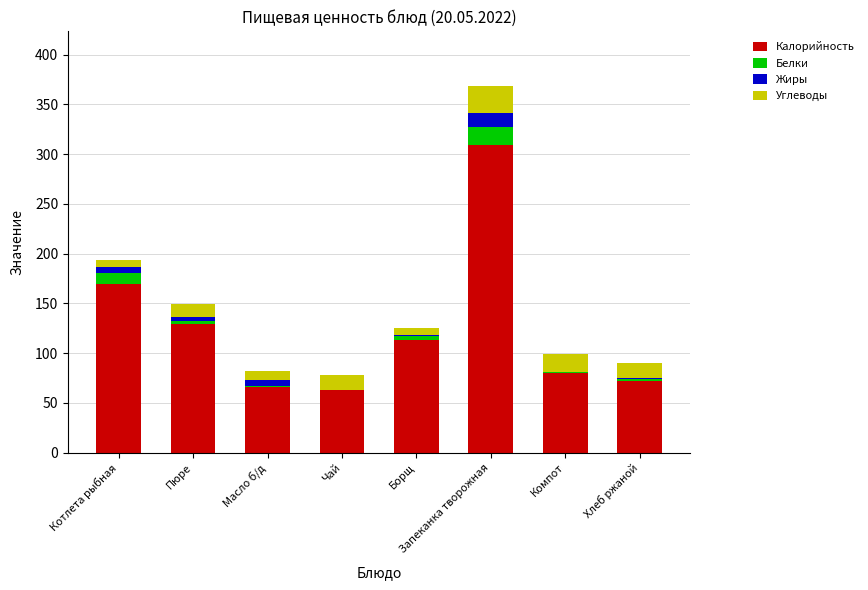

What is the sum of all Калорийность values?

1001.4